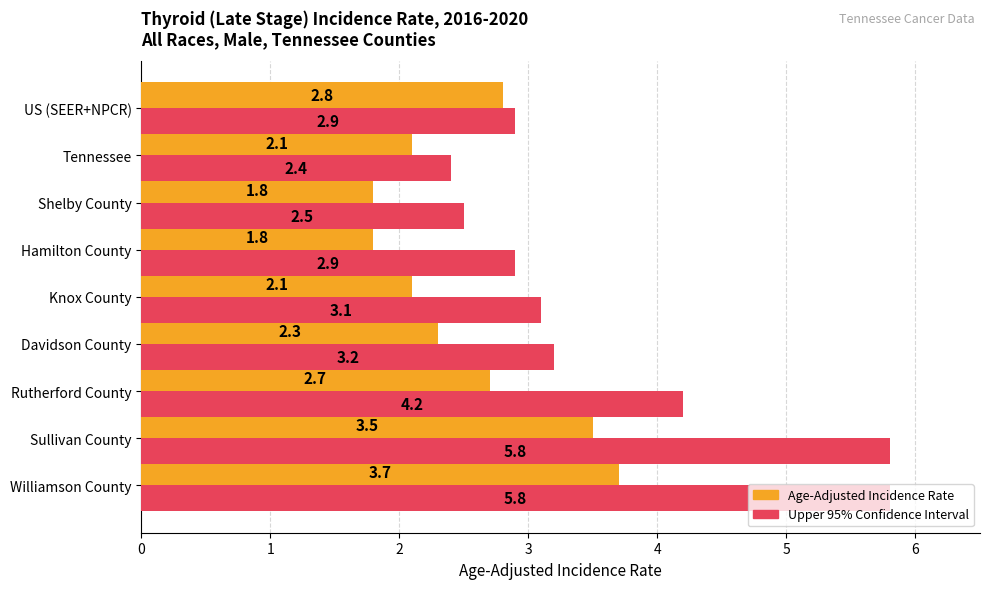

What is the maximum value shown in the chart?

5.8